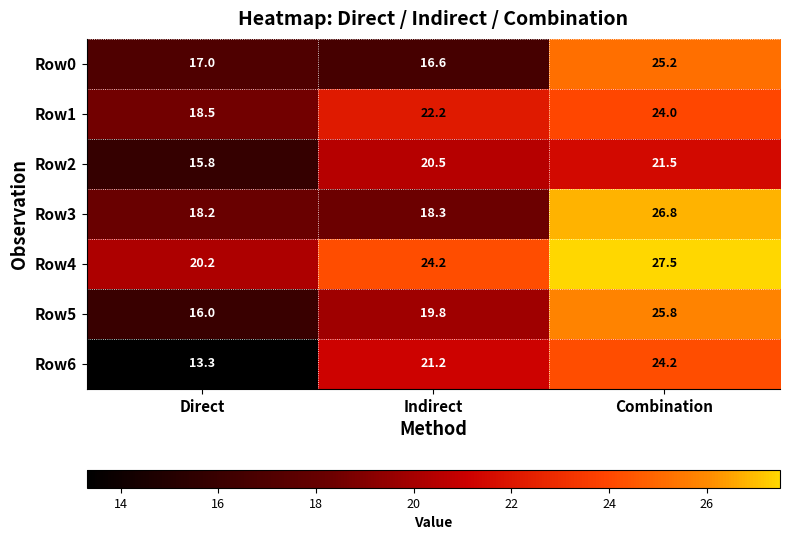

At which category does the chart reach its minimum across all series?

Direct